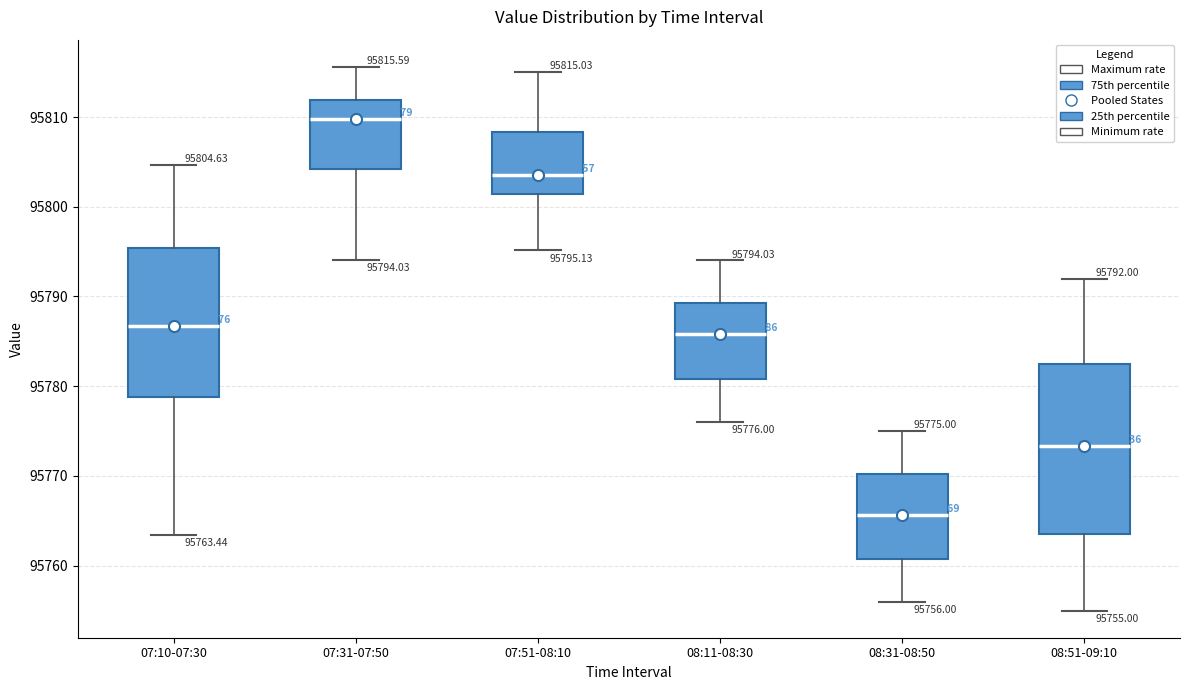

Which box's median line is the lowest?

08:31-08:50